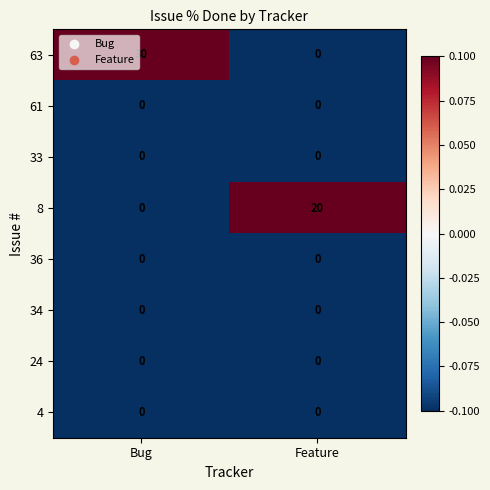

What is the spread (max minus min) of values at Bug?

30